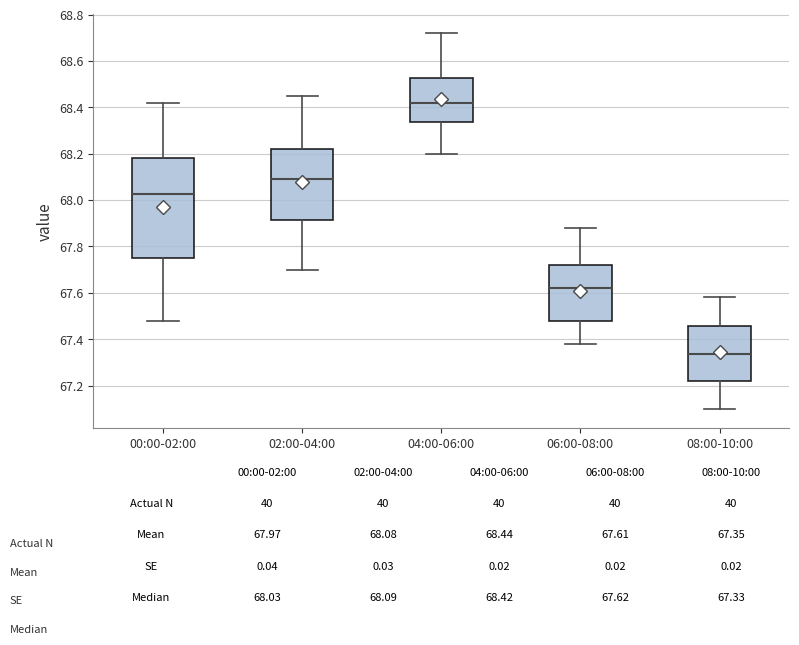

Which box's median line is the lowest?

08:00-10:00